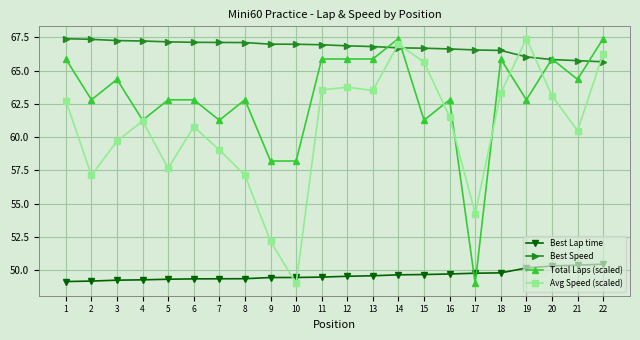

After their last crossing, which series has the higher values: Best Lap time or Avg Speed (scaled)?

Avg Speed (scaled)